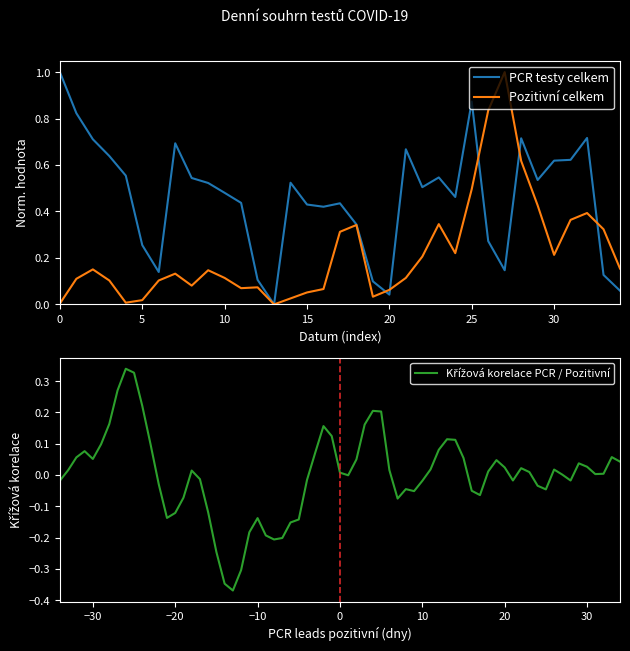

Rank the series by their maximum value, from highest to lowest.

PCR testy celkem, Pozitivni celkem